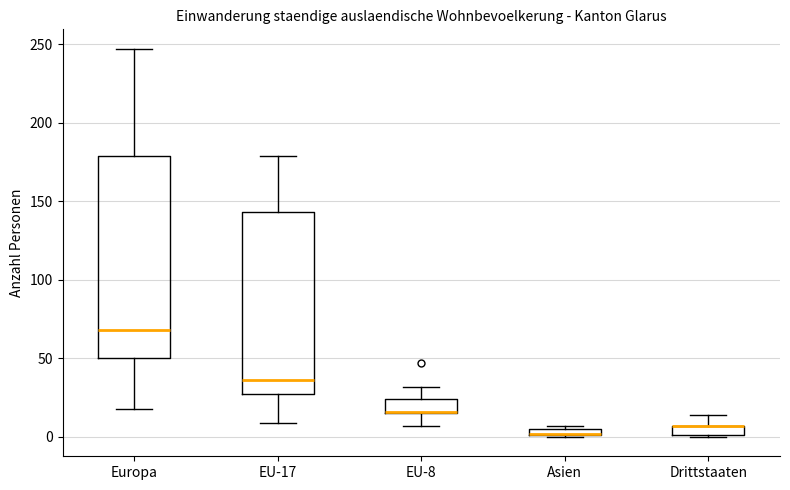

Which box is the tallest, from its lower edge to its upper edge?

Europa